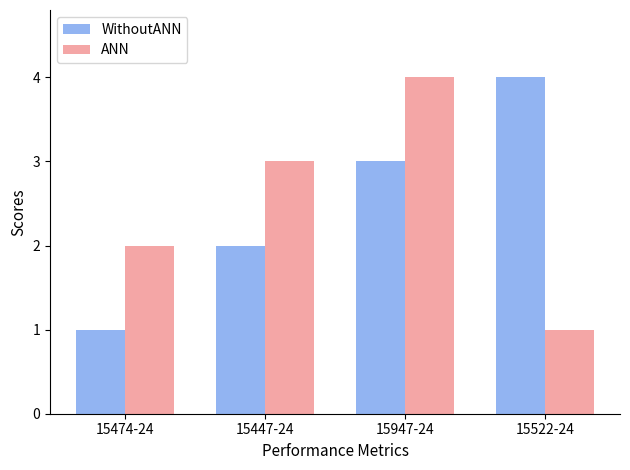

Is it true that WithoutANN equals 2 at 15447-24?

True